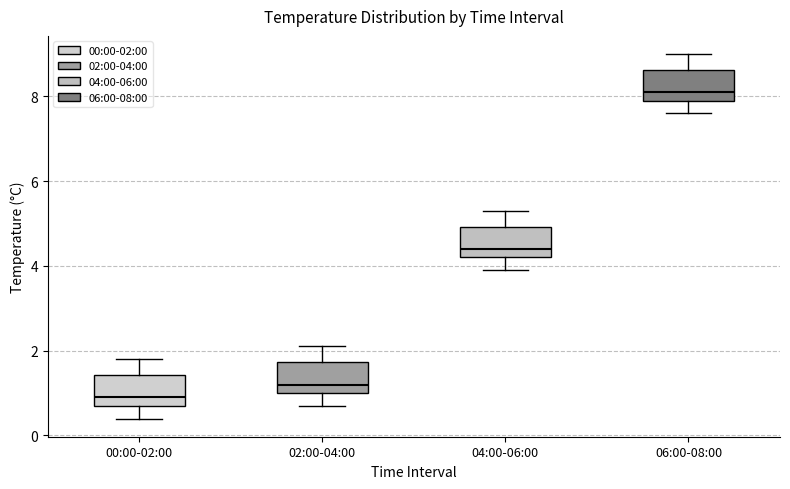

Reading left to right, transcribe this box plot: for each box, give where its median line is, the range the box spans, and where its two whiskers end, as read against the y-axis. The values are not printed on the chart, so give them approximately, as read against the axis.

00:00-02:00: median 1.0, box 0.8 to 1.4, whiskers 0.4 to 1.8
02:00-04:00: median 1.2, box 1.0 to 1.8, whiskers 0.8 to 2.2
04:00-06:00: median 4.4, box 4.2 to 5.0, whiskers 4.0 to 5.4
06:00-08:00: median 8.2, box 8.0 to 8.6, whiskers 7.6 to 9.0